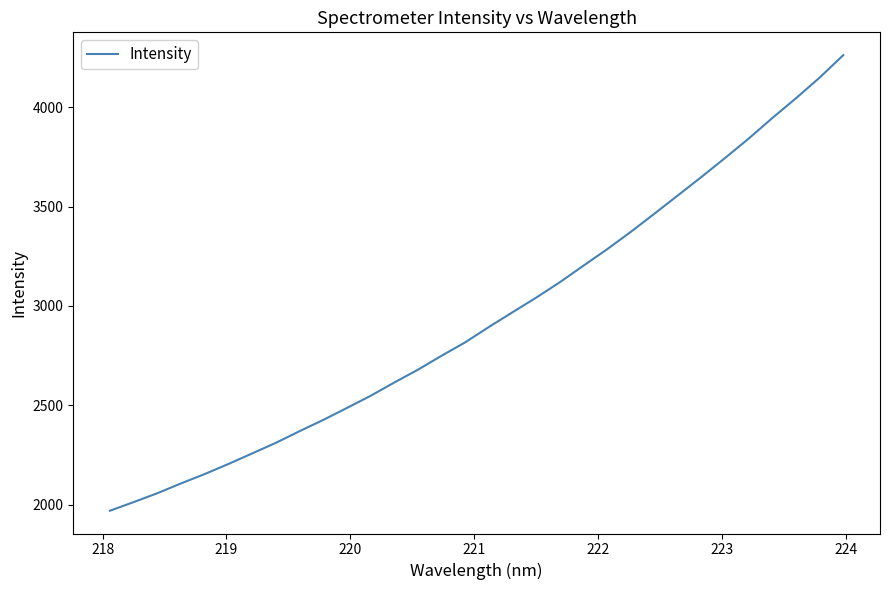

How many lines are shown in the chart?

1